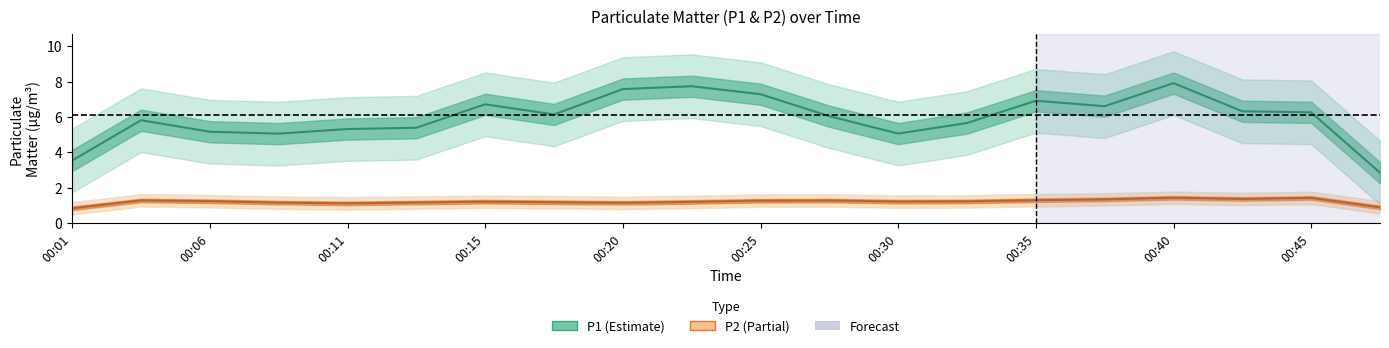

True or false: P2 has more than 0 interior local peaks.

True